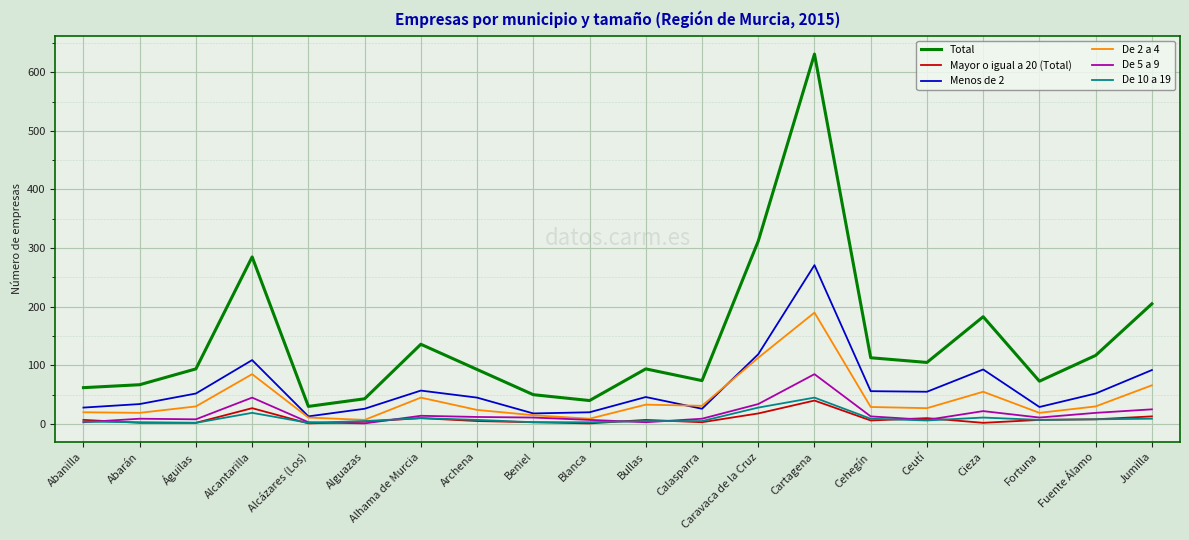

What are all the series names shown in the legend?

Total, Mayor o igual a 20 (Total), Menos de 2, De 2 a 4, De 5 a 9, De 10 a 19